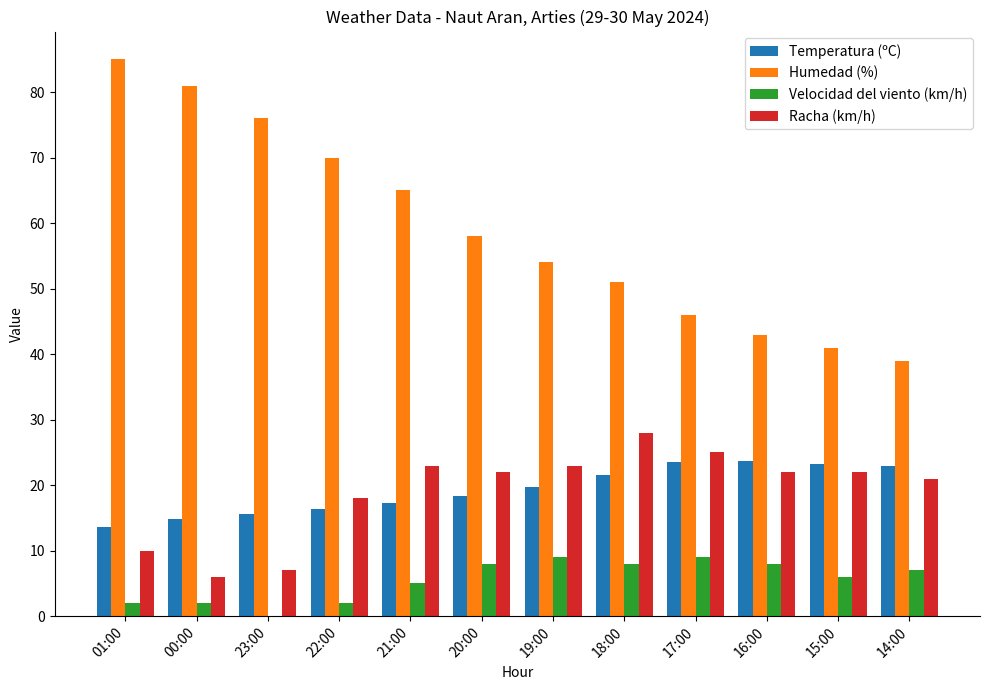

Is the value of Racha (km/h) at 21:00 greater than the value of Velocidad del viento (km/h) at 16:00?

Yes